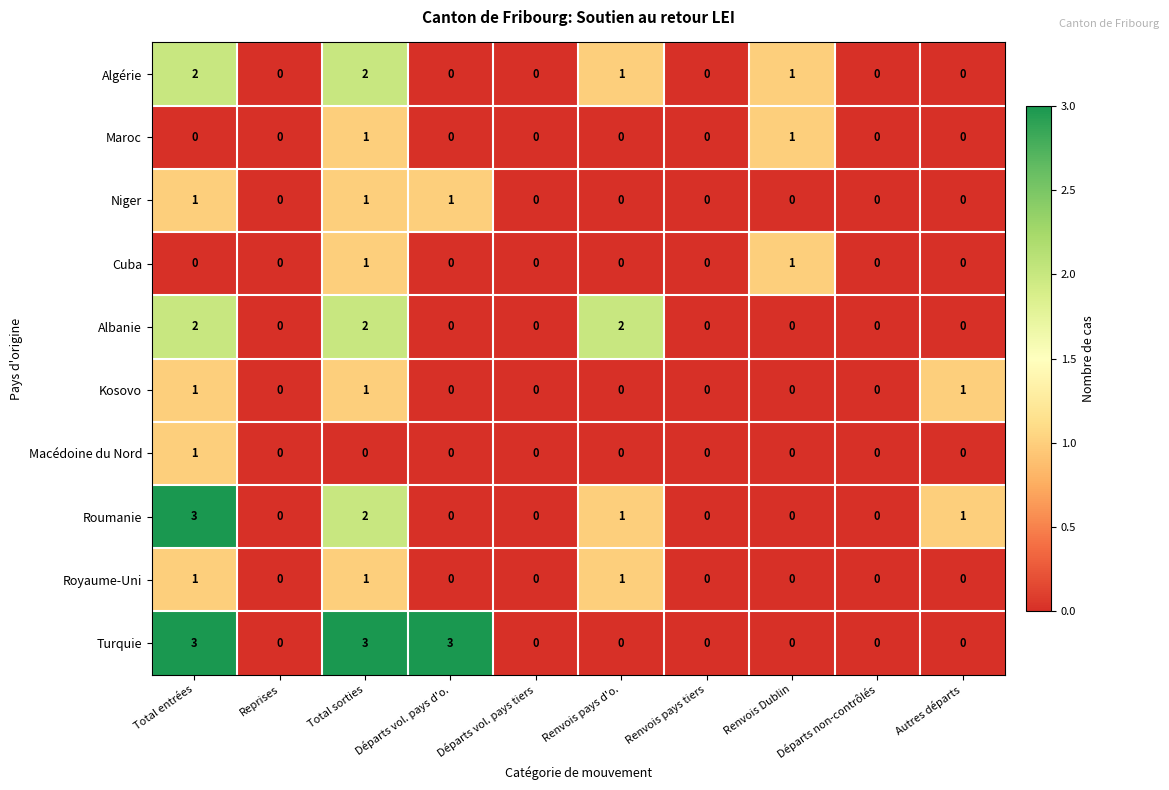

What is the difference between the maximum and minimum values in the Roumanie series?

3